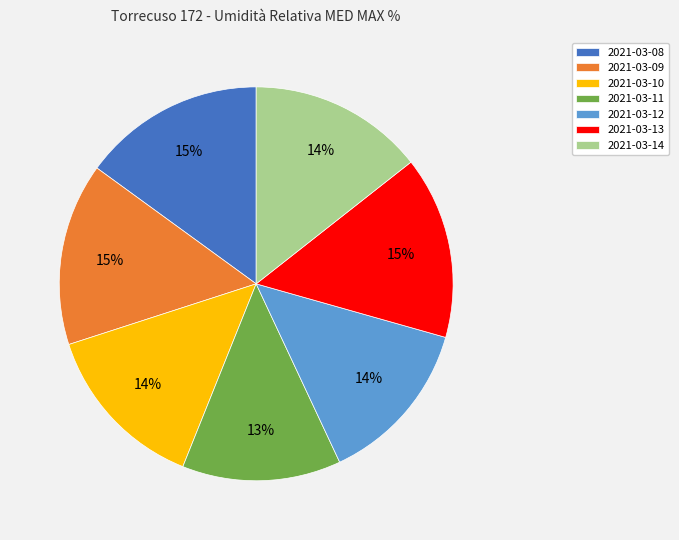

How many slices are in this pie chart?

7